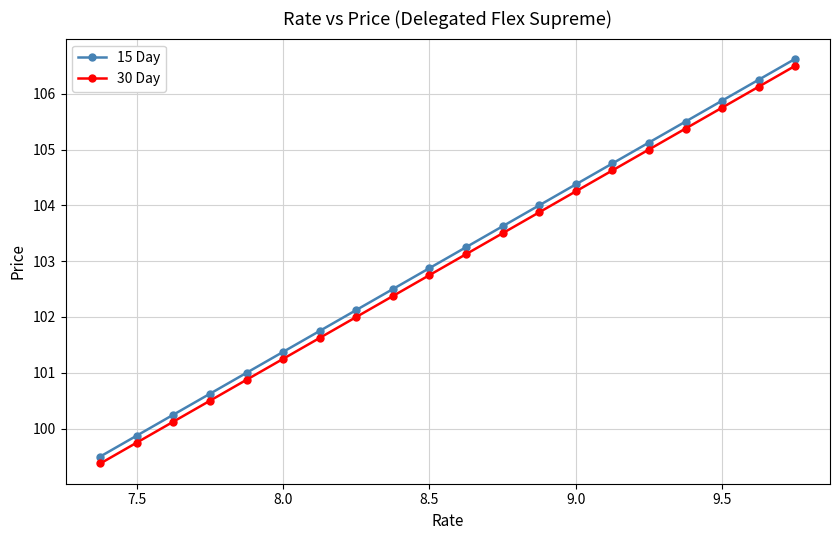

What is the value of the 15 Day point at the 12th from the left?

103.6